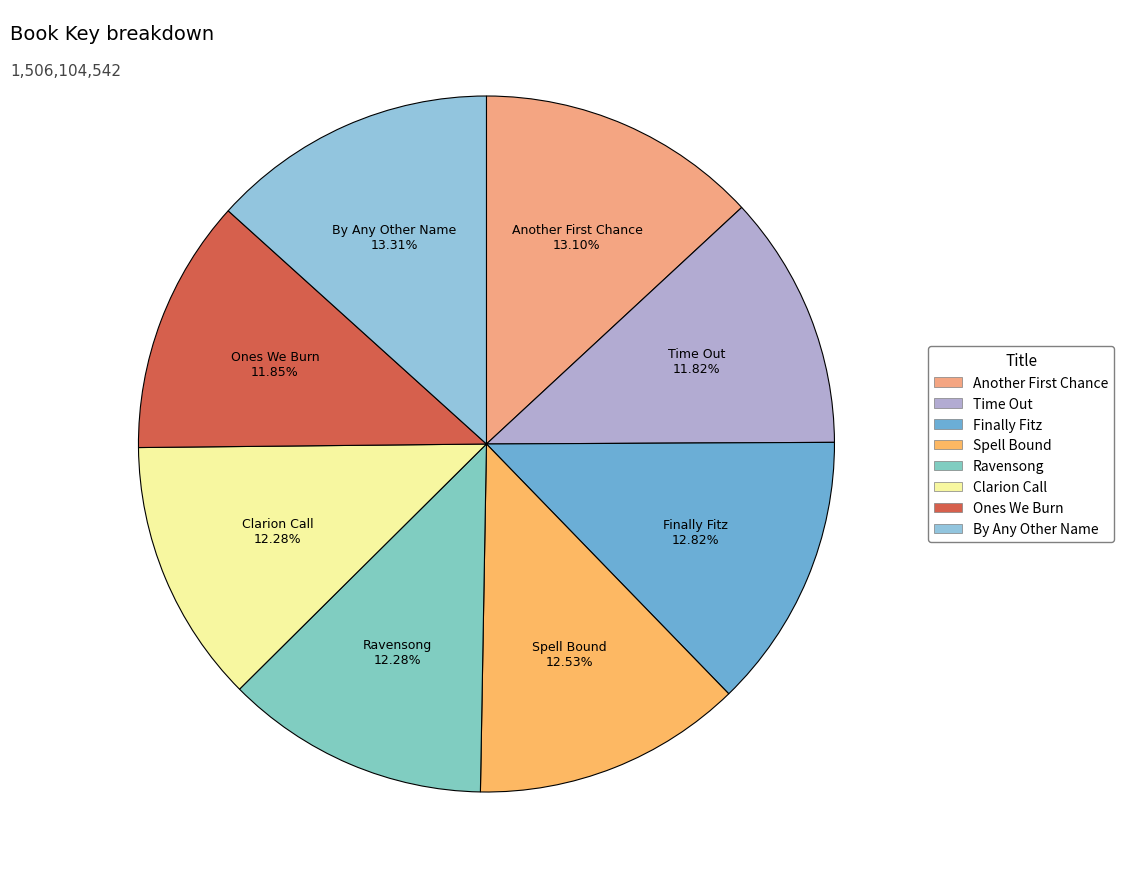

Approximately how many times larger is the value at Ones We Burn compared to By Any Other Name?

0.9